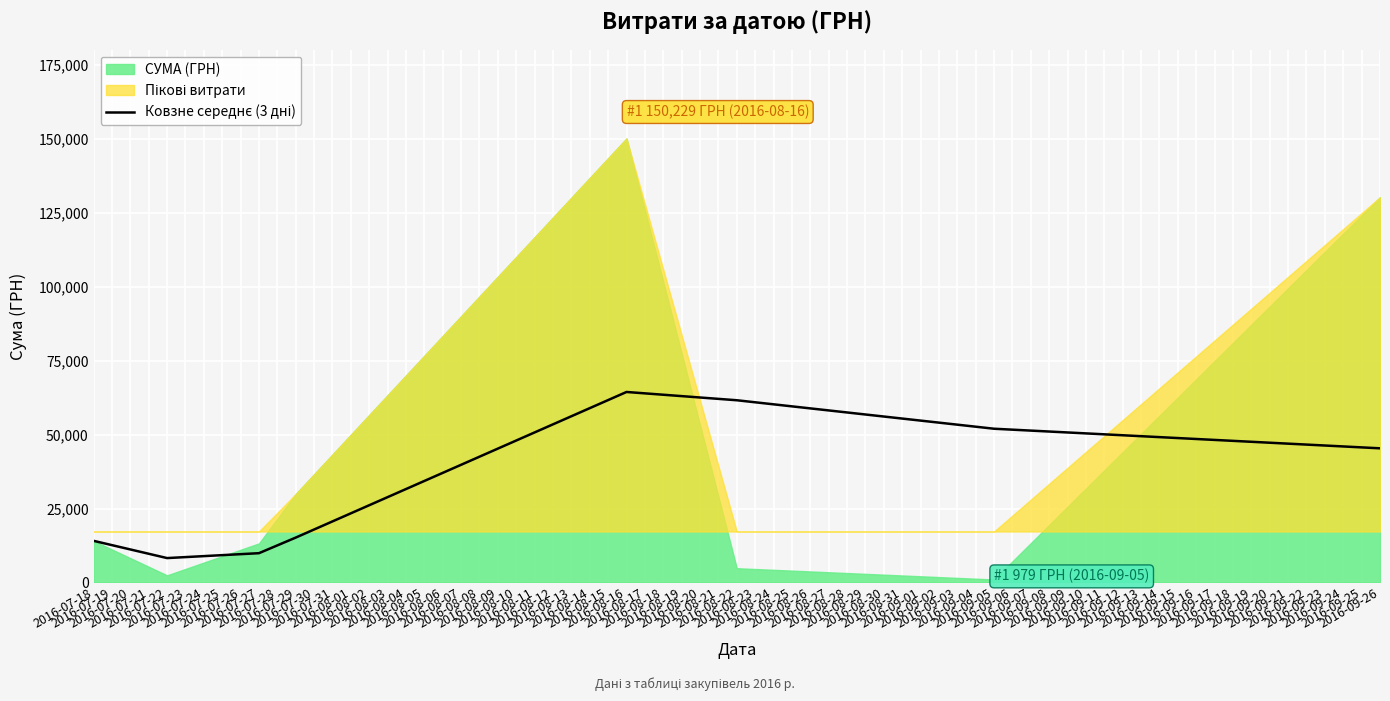

What is the average value?

33851.7